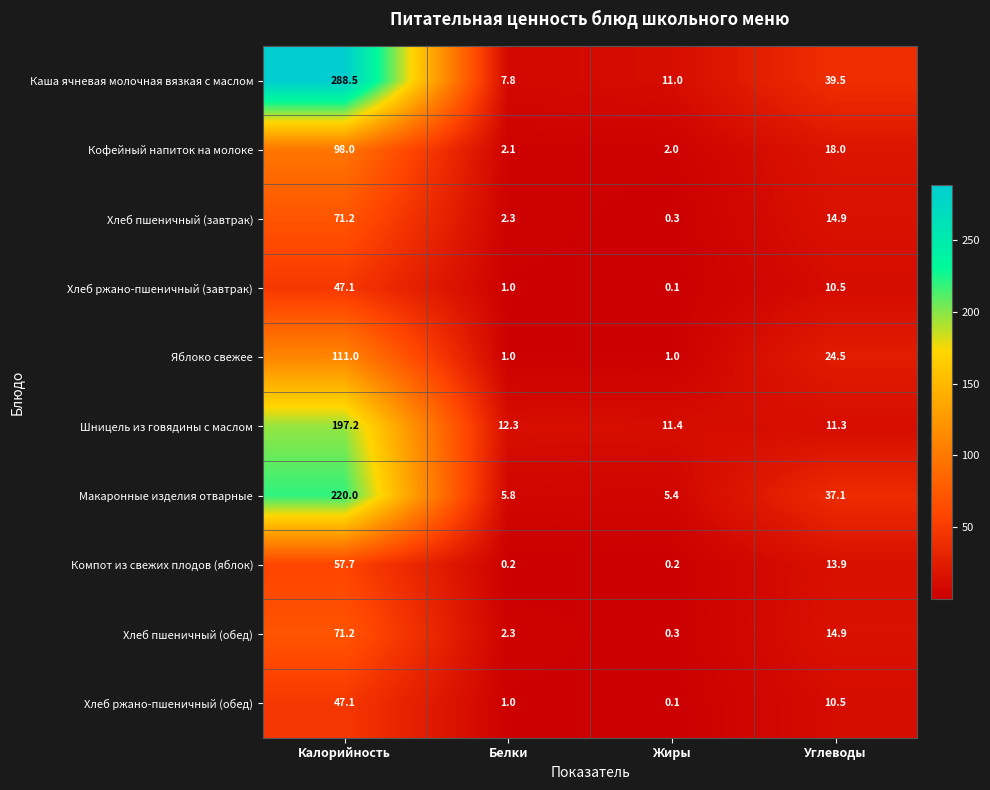

What is the difference between the maximum and second lowest values in the Компот из свежих плодов (яблок) series?

57.5